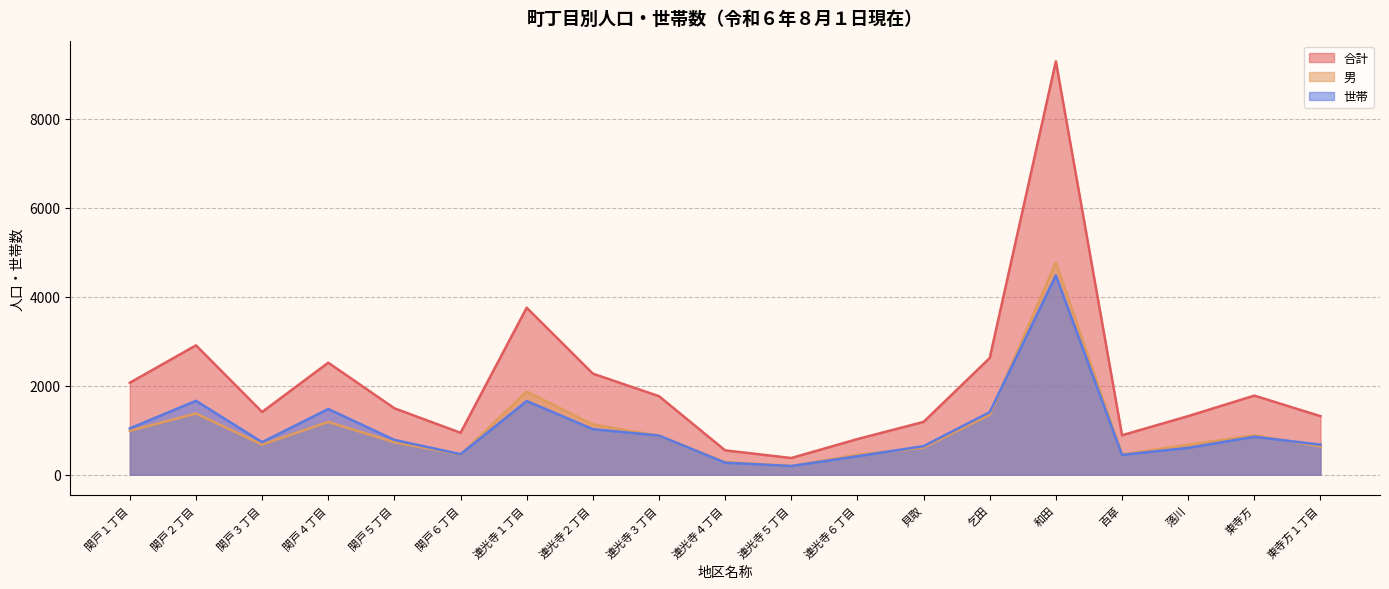

Rank the series at 落川 from lowest to highest value.

世帯, 男, 合計